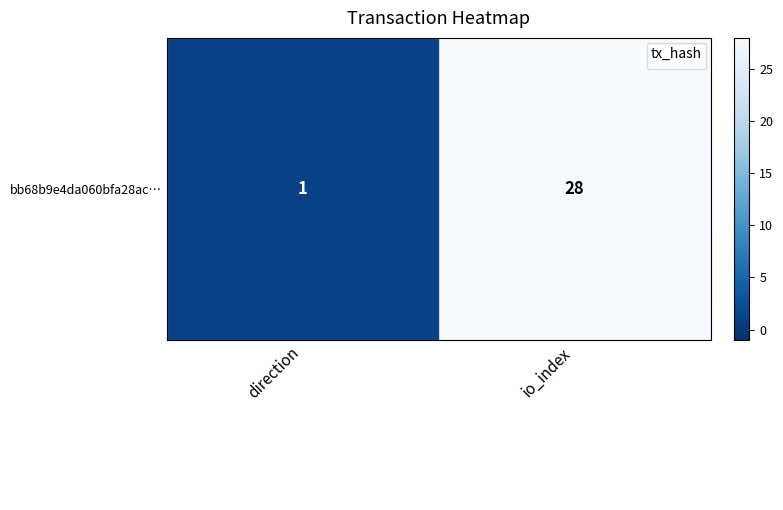

At which category is the sum across all series the highest?

io_index